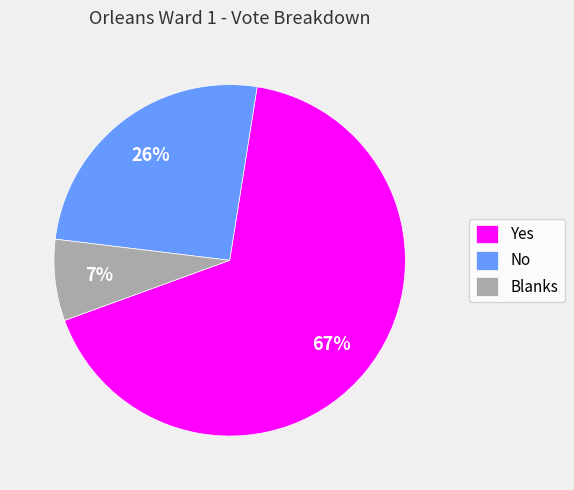

Which slice is the largest?

Yes